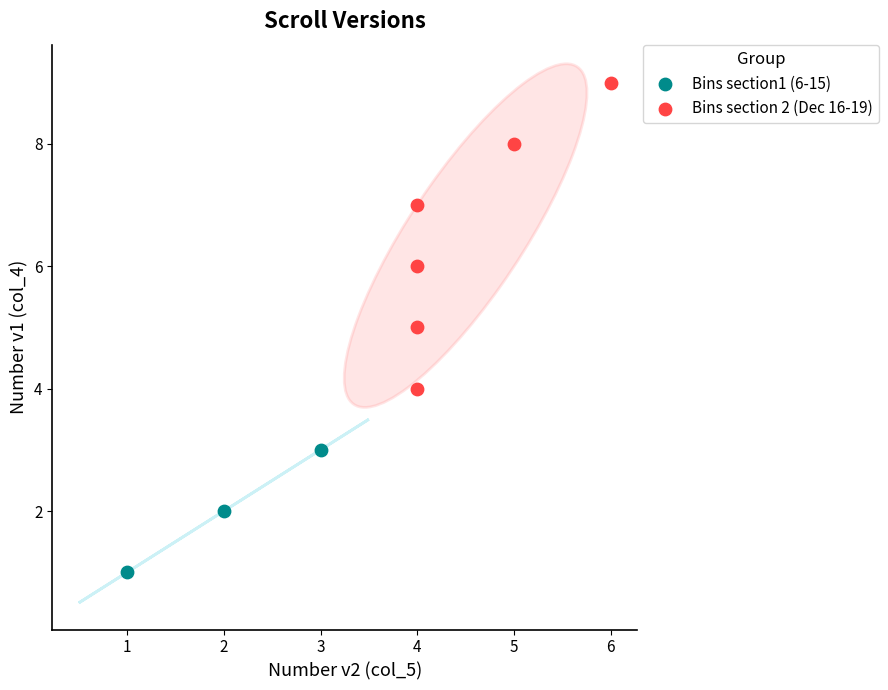

Which series reaches the maximum Y coordinate?

Bins section 2 (Dec 16-19)